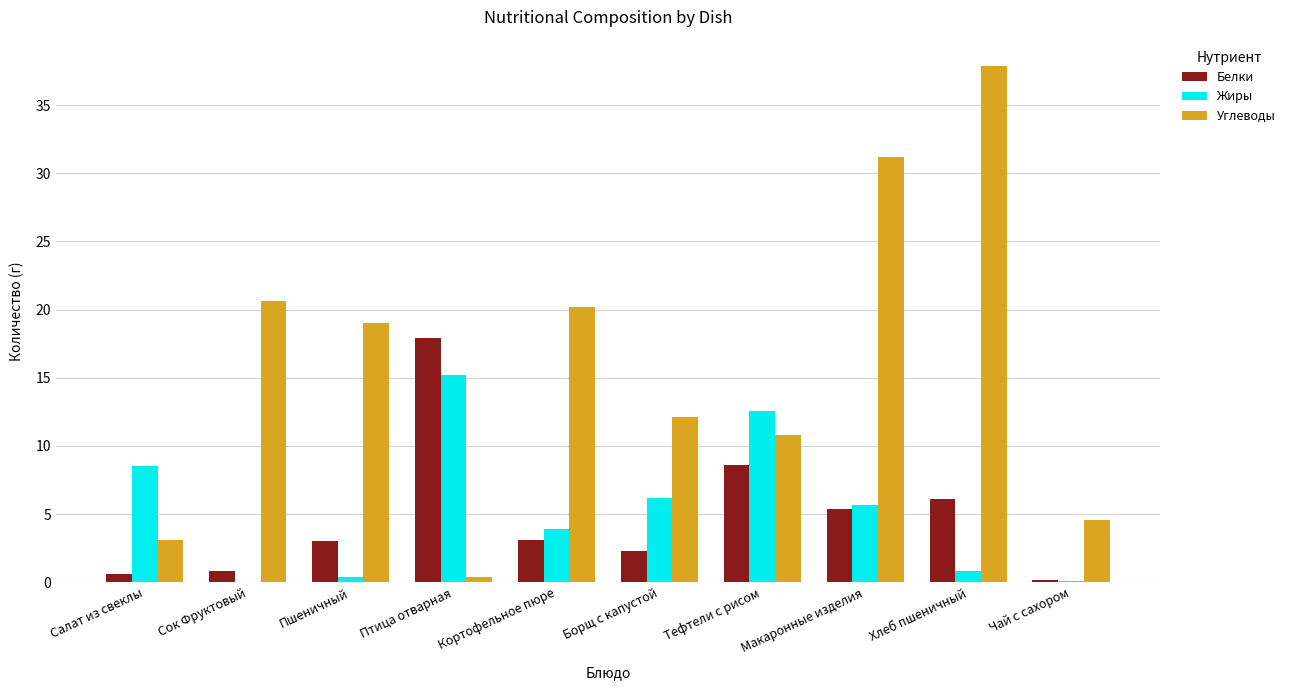

At which category is the sum across all series the highest?

Хлеб пшеничный